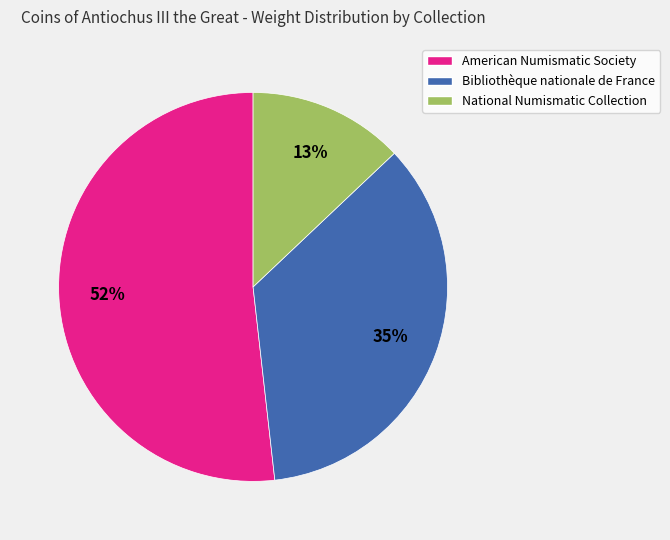

Is there any slice that represents more than half of the pie?

Yes